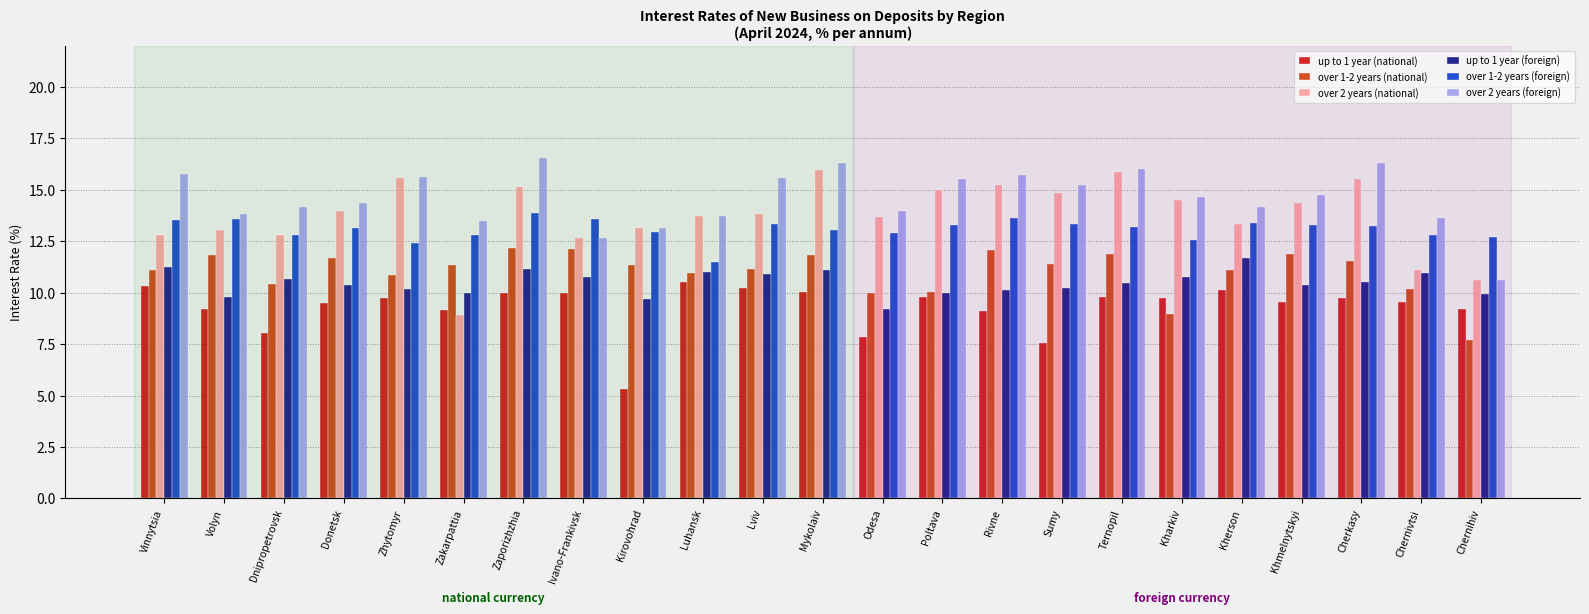

How many data points does each series have?

23